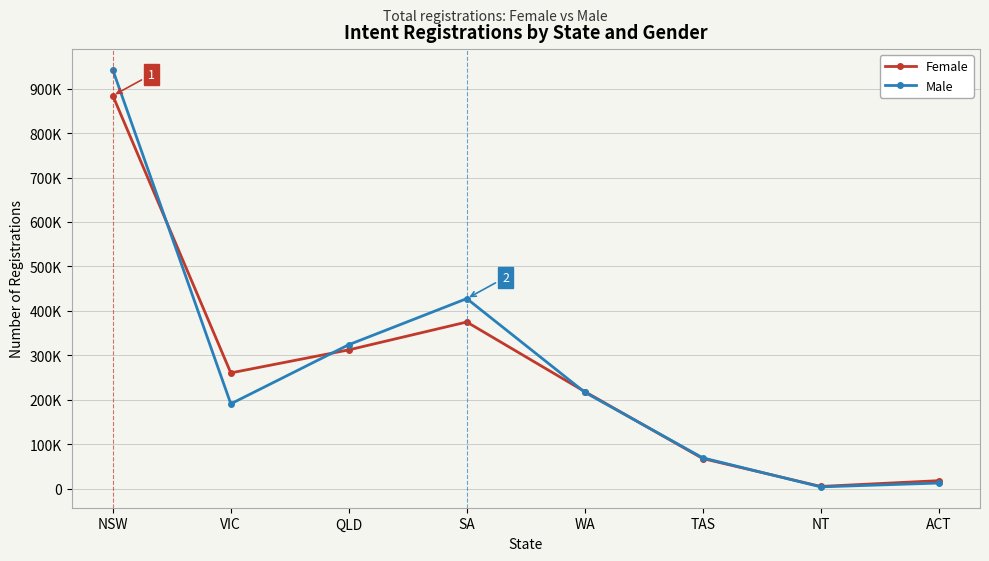

What is the difference between the maximum and minimum values in the Male series?

938379